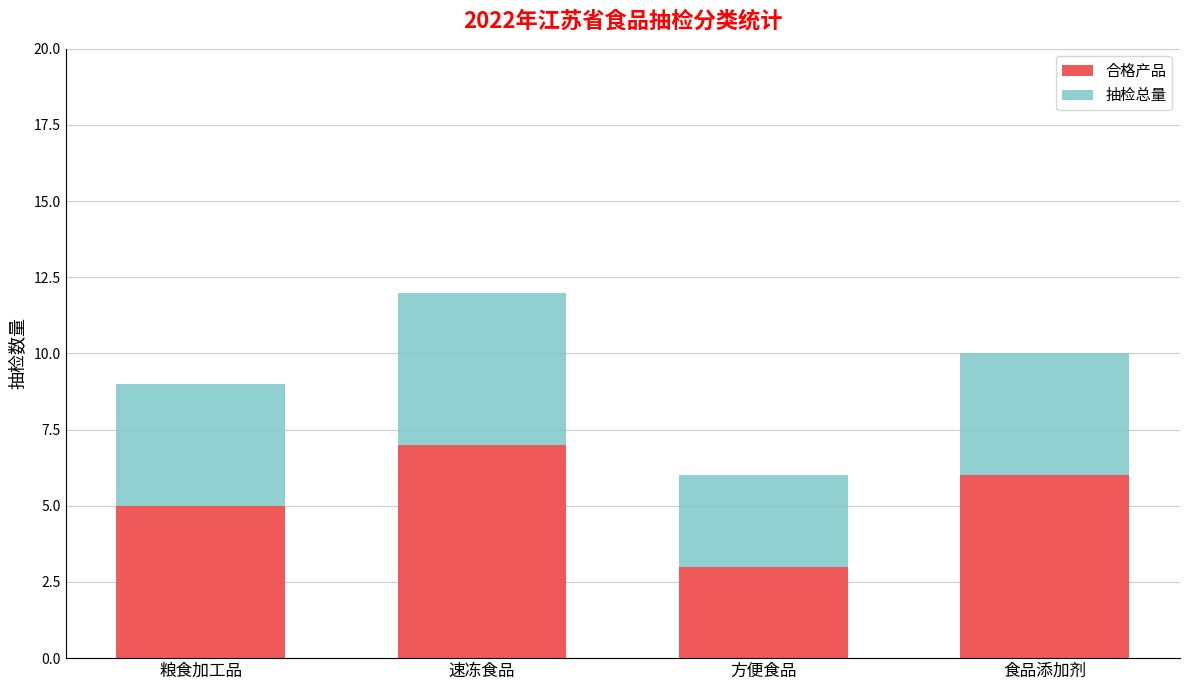

What is the difference between the maximum and minimum values in the 合格产品 series?

4